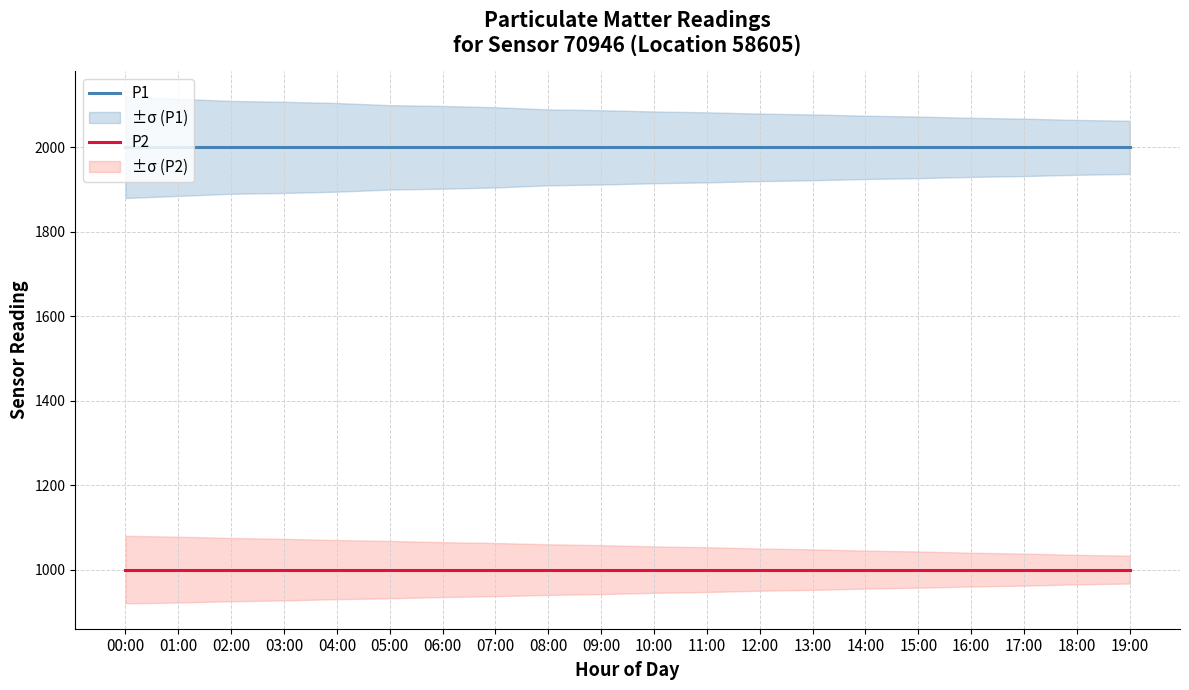

Reading right to left, list all the values displayed in this chart.

P1: 1999.9	1999.9	1999.9	1999.9	1999.9	1999.9	1999.9	1999.9	1999.9	1999.9	1999.9	1999.9	1999.9	1999.9	1999.9	1999.9	1999.9	1999.9	1999.9	1999.9
P2: 999.9	999.9	999.9	999.9	999.9	999.9	999.9	999.9	999.9	999.9	999.9	999.9	999.9	999.9	999.9	999.9	999.9	999.9	999.9	999.9